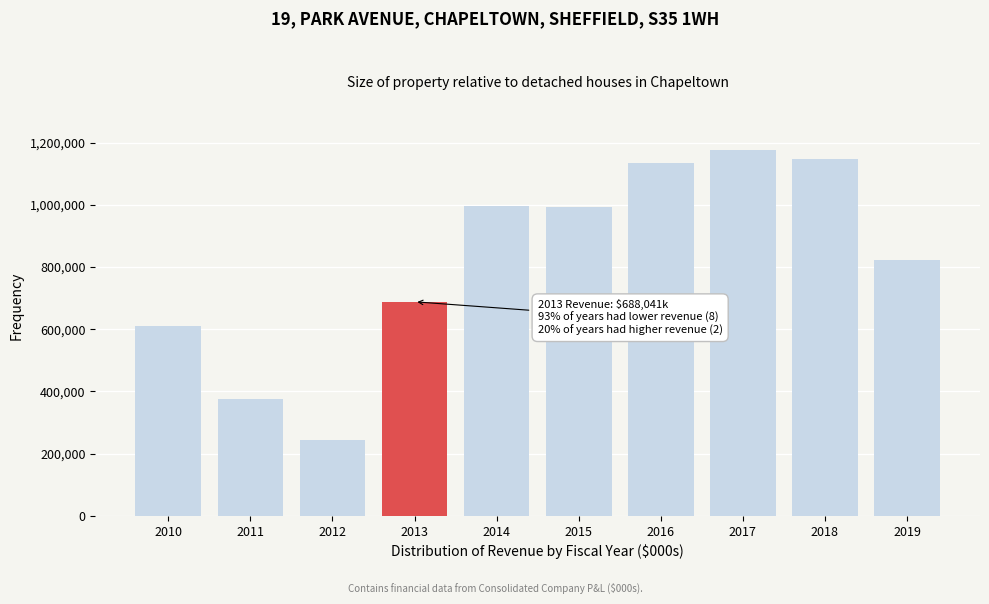

What is the minimum value shown in the chart?

242936.0